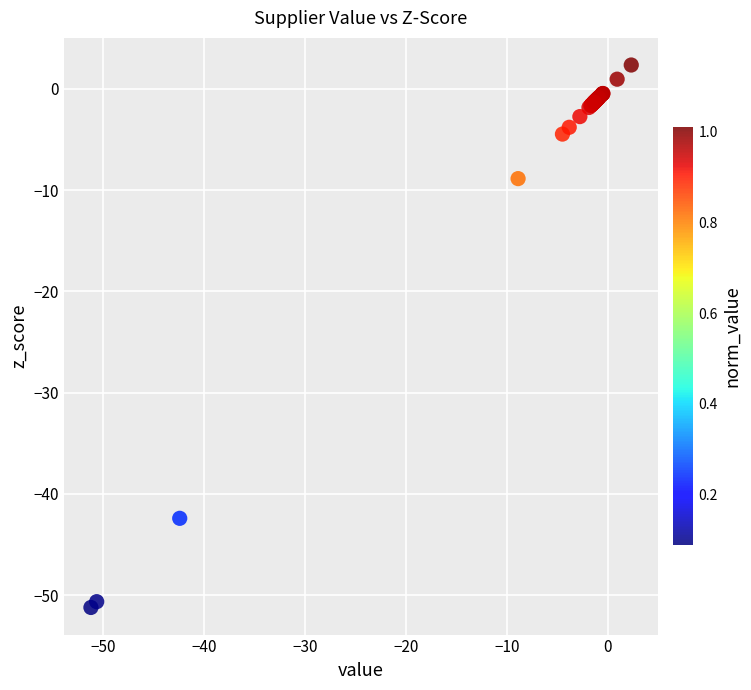

What Y value in the scatter plot is closest to -24?

-8.9